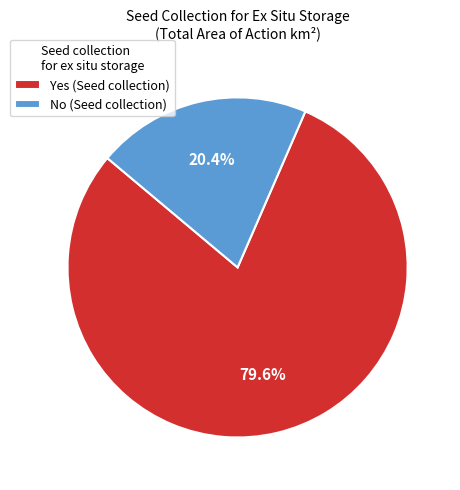

Is it true that No is 34% of the pie?

False